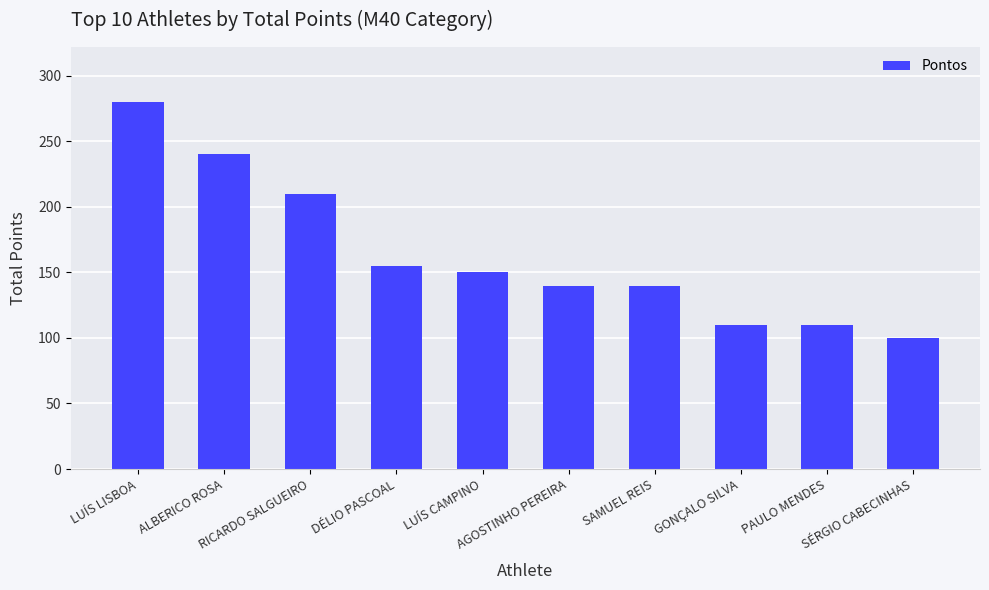

True or false: the data shows 150 at LUÍS CAMPINO.

True